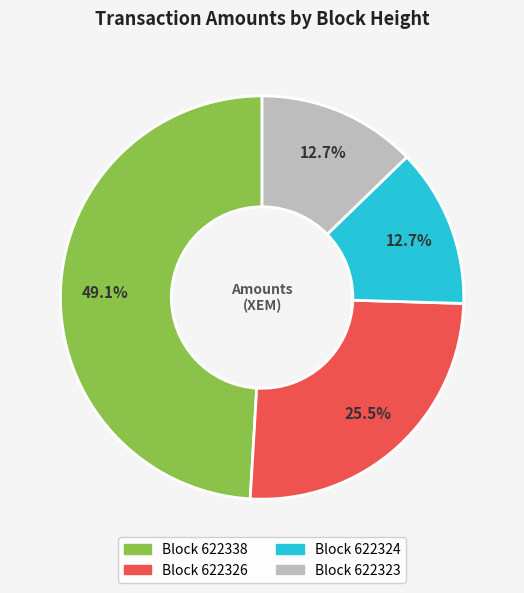

Does any single category account for the majority?

No